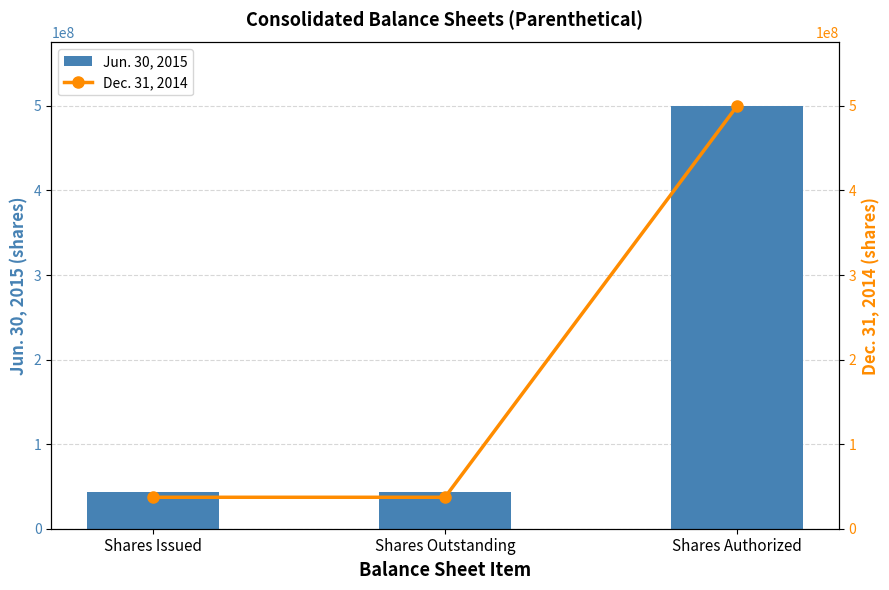

At Shares Outstanding, list the series in order from smallest to largest.

Dec. 31, 2014, Jun. 30, 2015